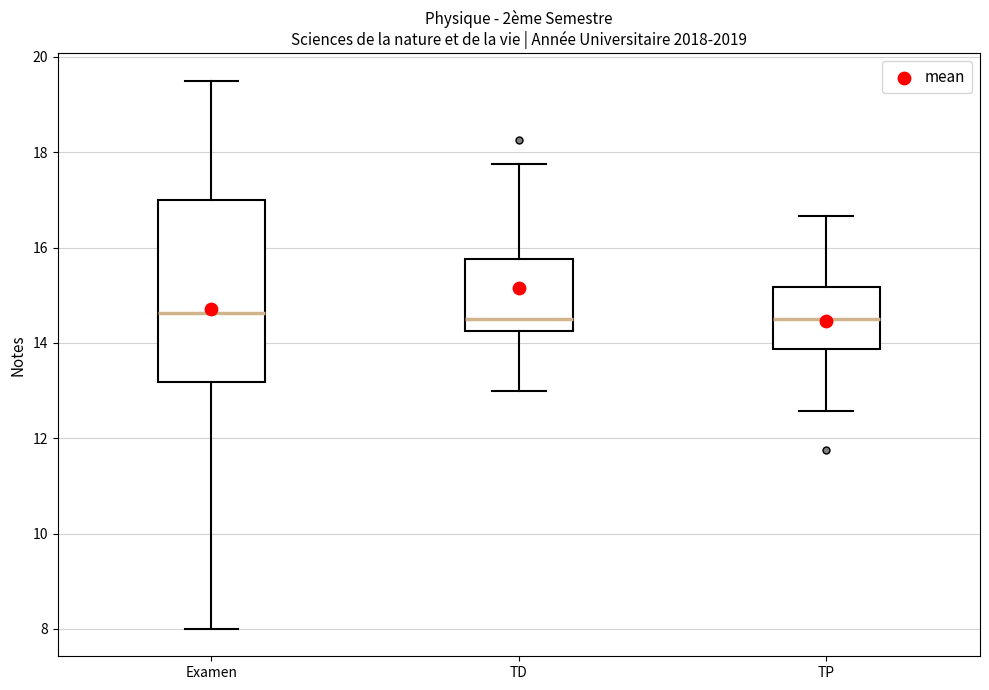

Where is the upper edge of the box for TP on the y-axis? The values are not printed on the chart, so give them approximately, as read against the axis.

15.2